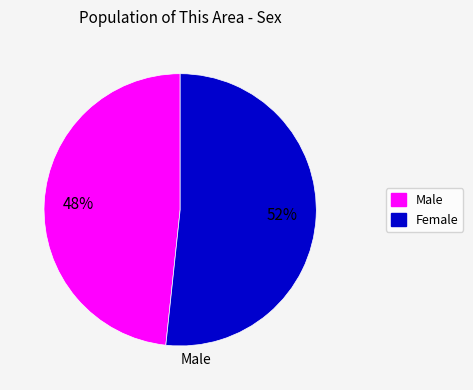

To the nearest percent, what is the difference between the largest and smallest slice percentages?

3%